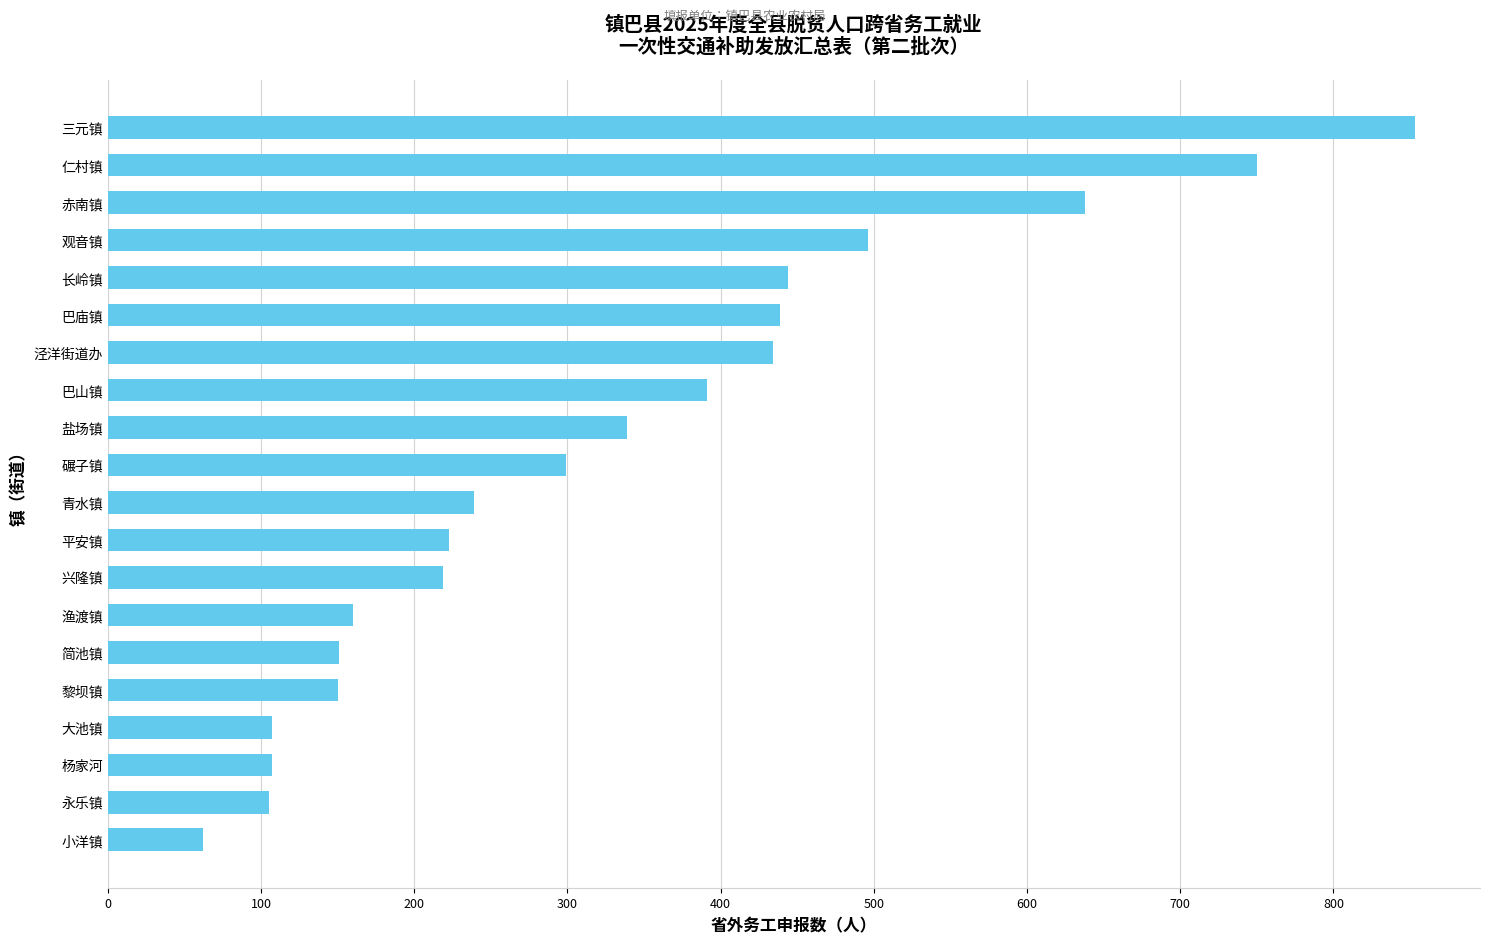

What is the ratio of the value at 杨家河 to the value at 青水镇?

0.4